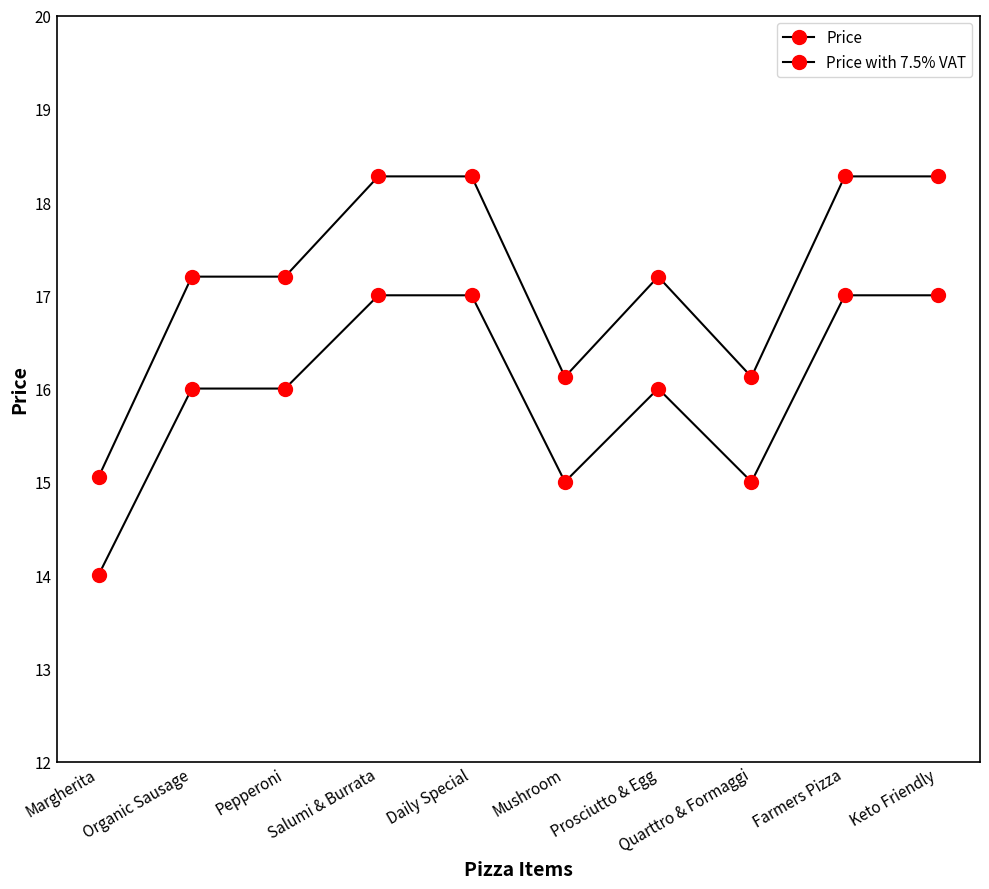

How many data points in Price with 7.5% VAT are less than 17?

3